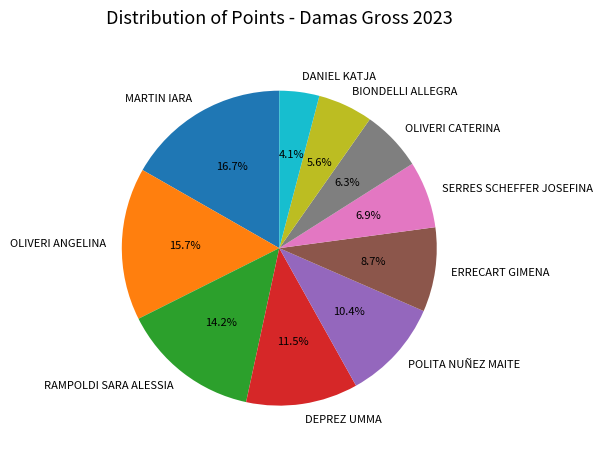

Is POLITA NUÑEZ MAITE the majority of the pie?

No